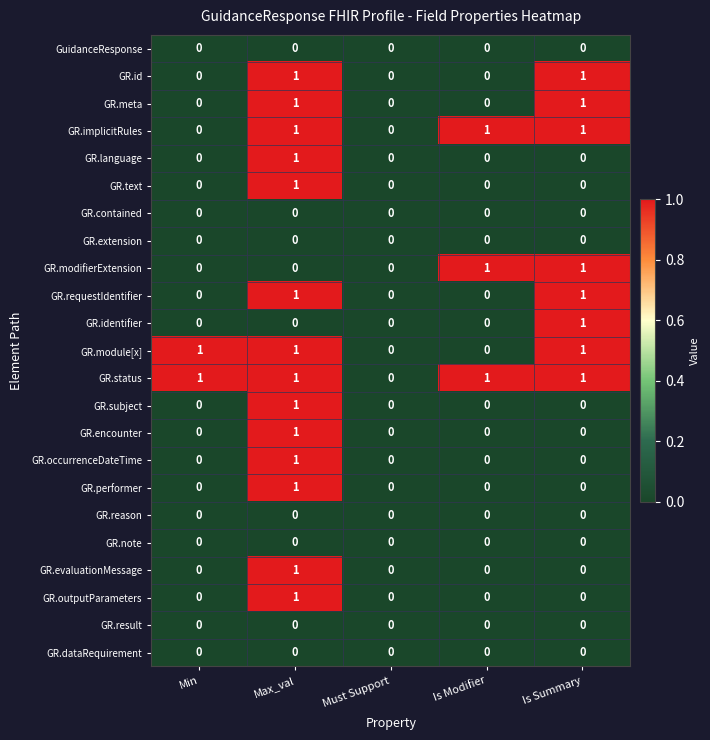

Which series has the largest total across all categories?

GR.status